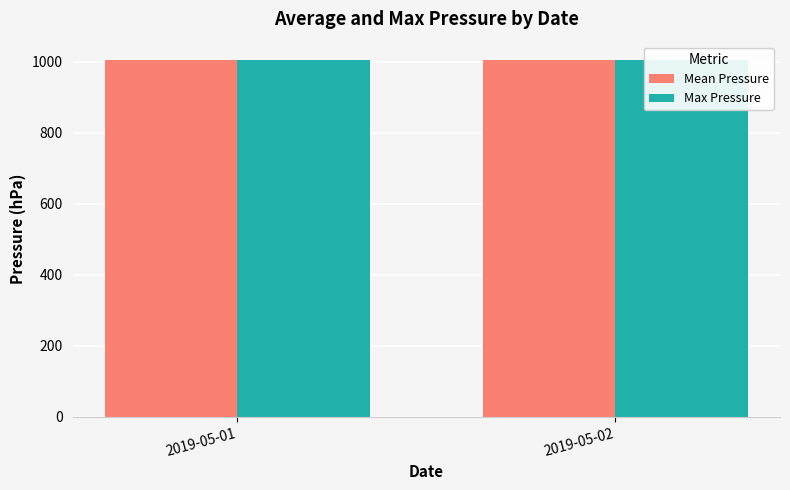

Count the number of data series in this chart.

2